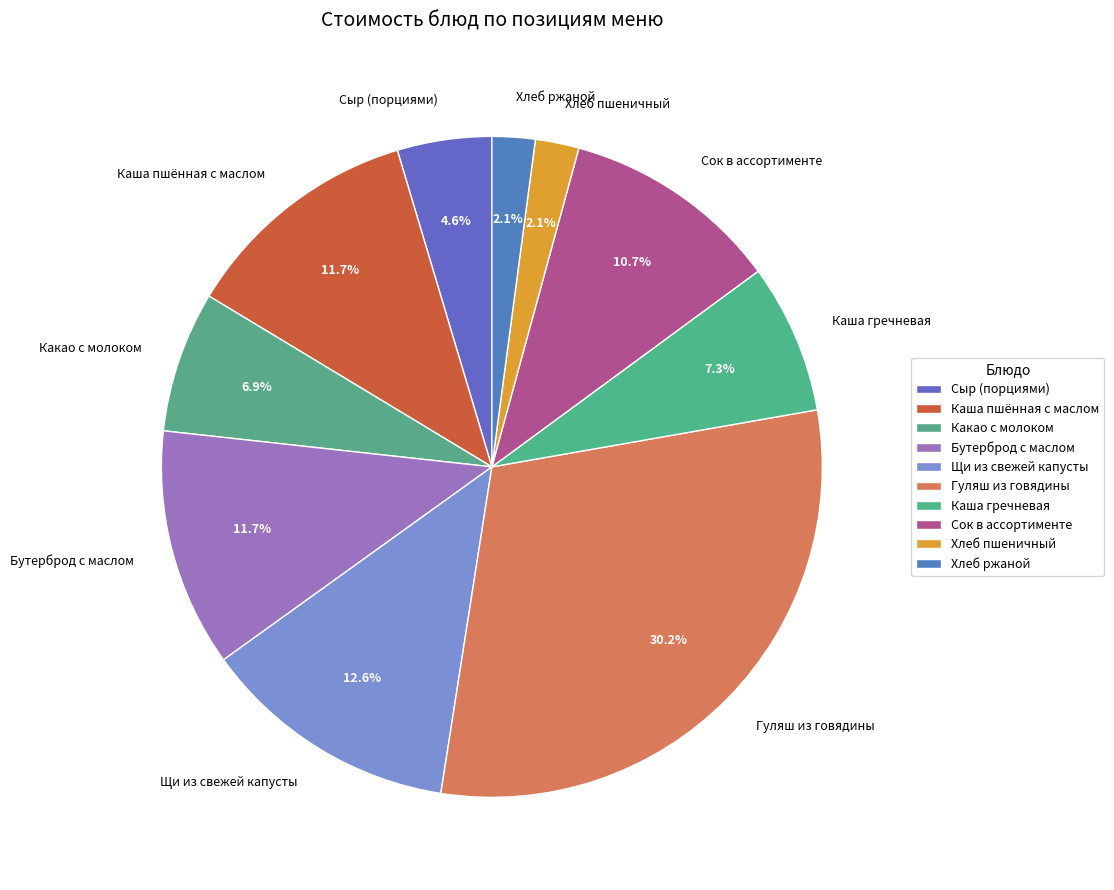

Is it true that Каша гречневая is 7% of the pie?

True